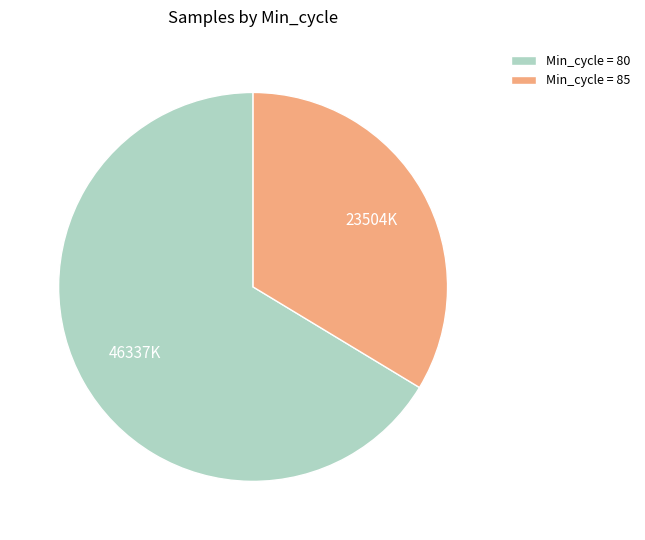

Rank the categories by value from highest to lowest.

Min_cycle = 80, Min_cycle = 85